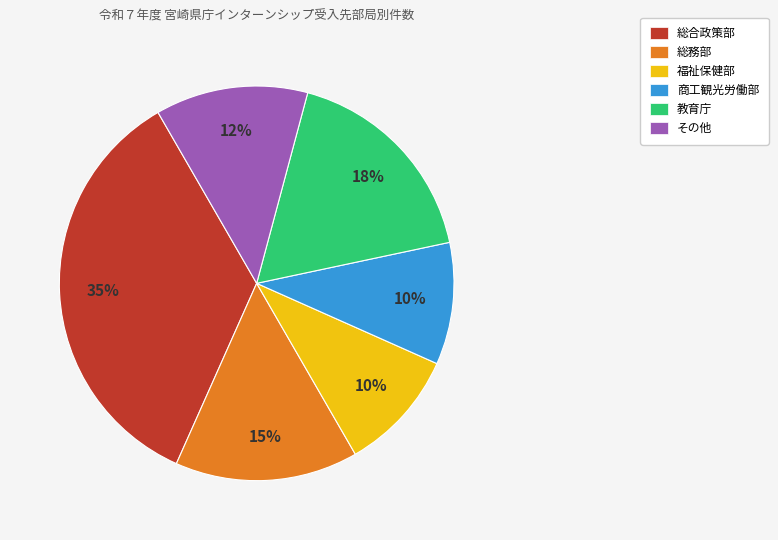

How many segments does this pie chart have?

6